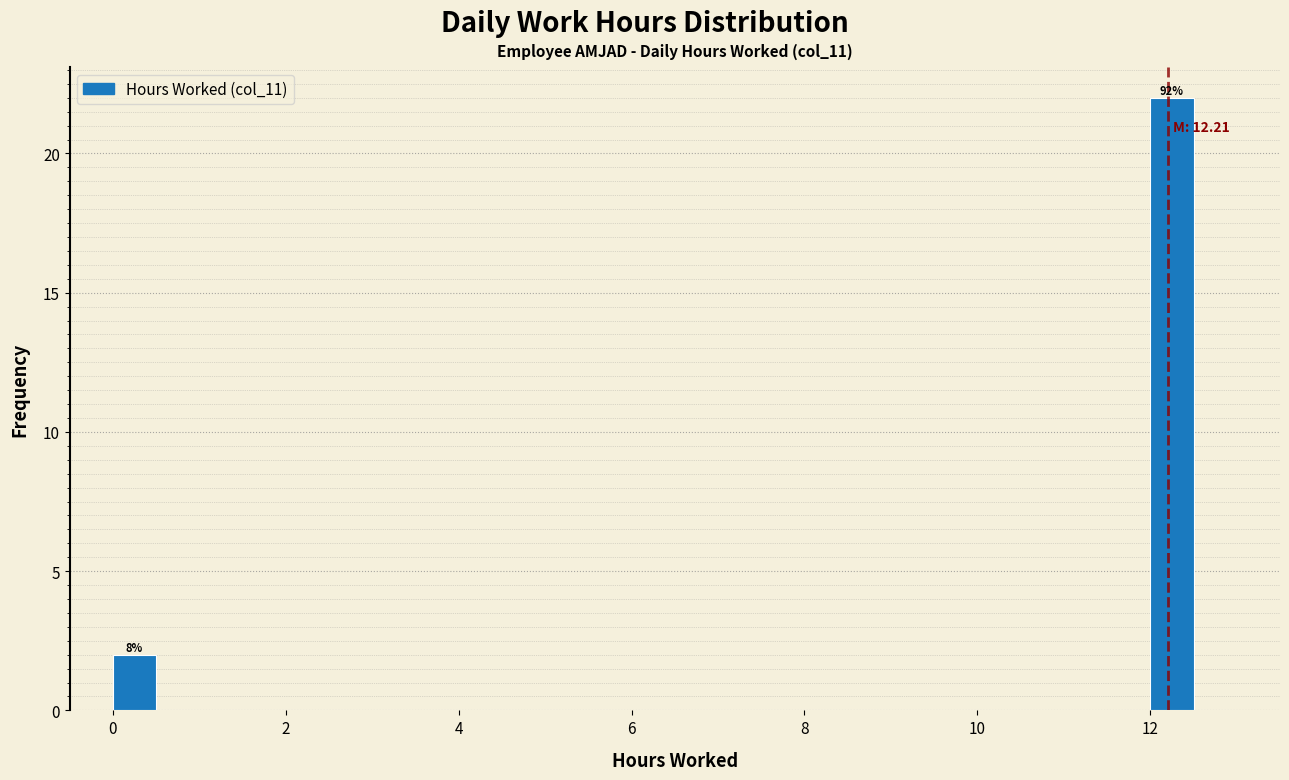

Around what value on the x-axis is the tallest bar? Give the approximate position of its centre, as read against the axis.

12.2